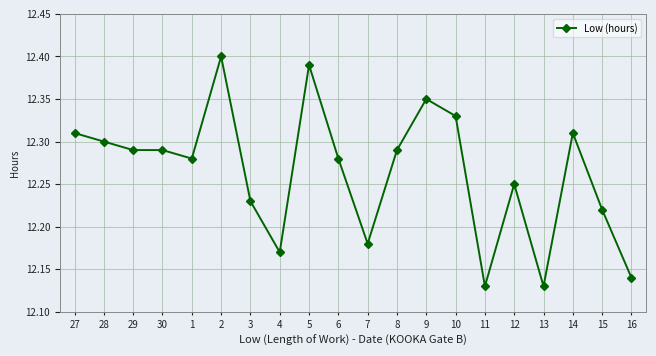

Is it true that the value at 11 is 16.1?

False